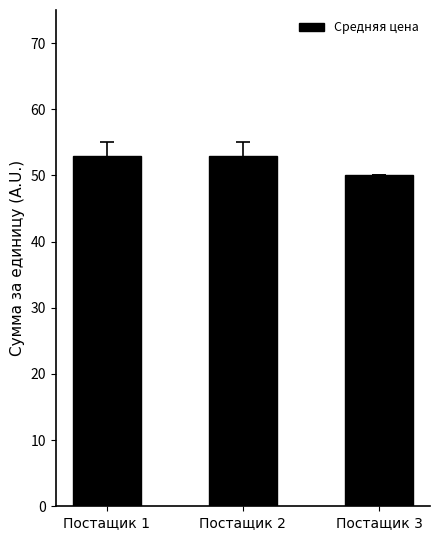

What is the minimum value shown in the chart?

50